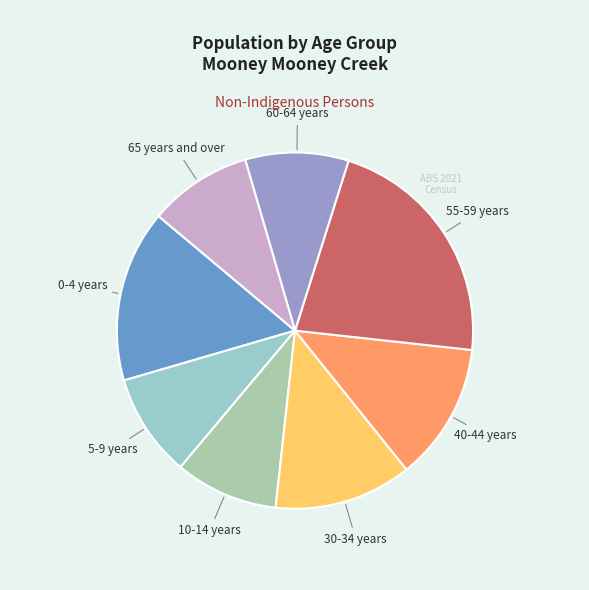

Is the sum of 60-64 years and 5-9 years greater than half?

No